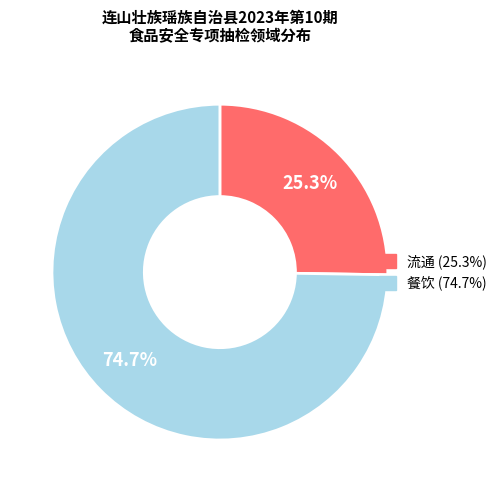

To the nearest percent, what is the difference between the 流通 and 餐饮 slice percentages?

49%